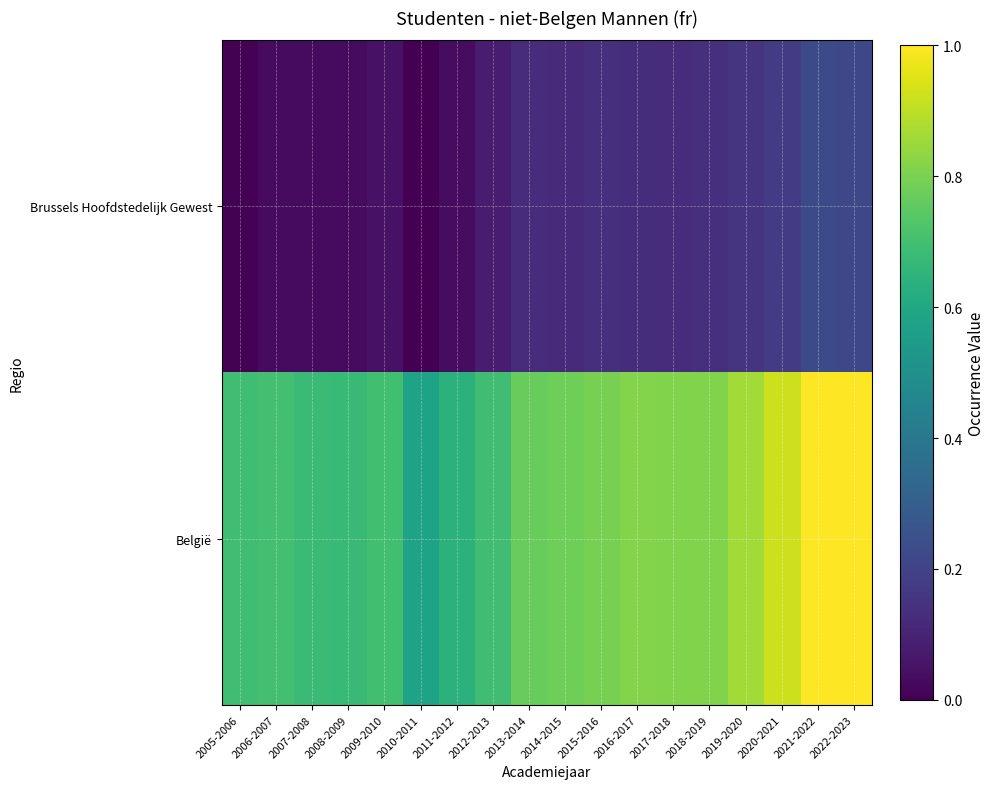

At which category is the sum across all series the highest?

2021-2022